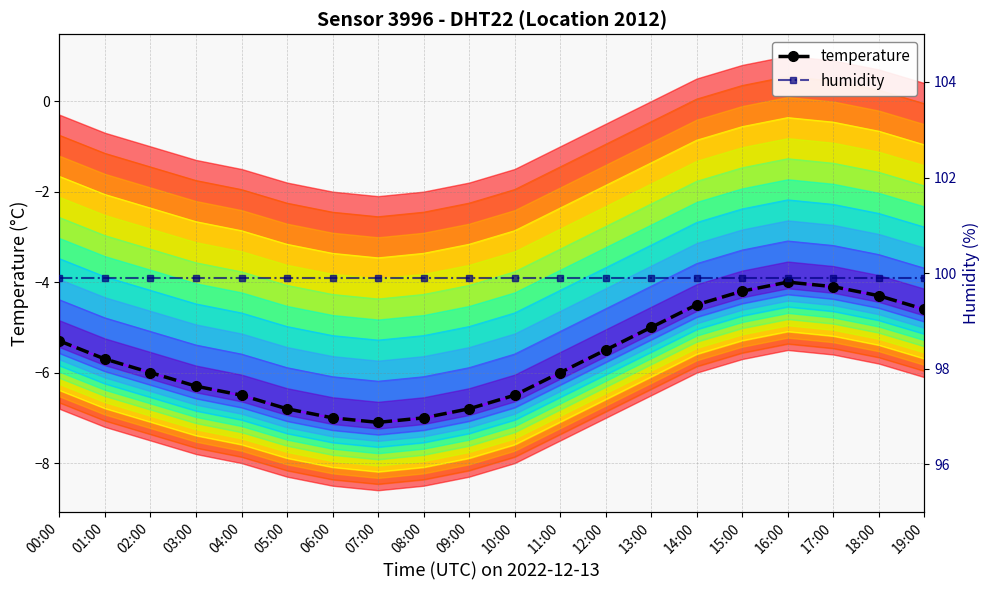

What is the value of the humidity point at the 6th from the left?

99.9